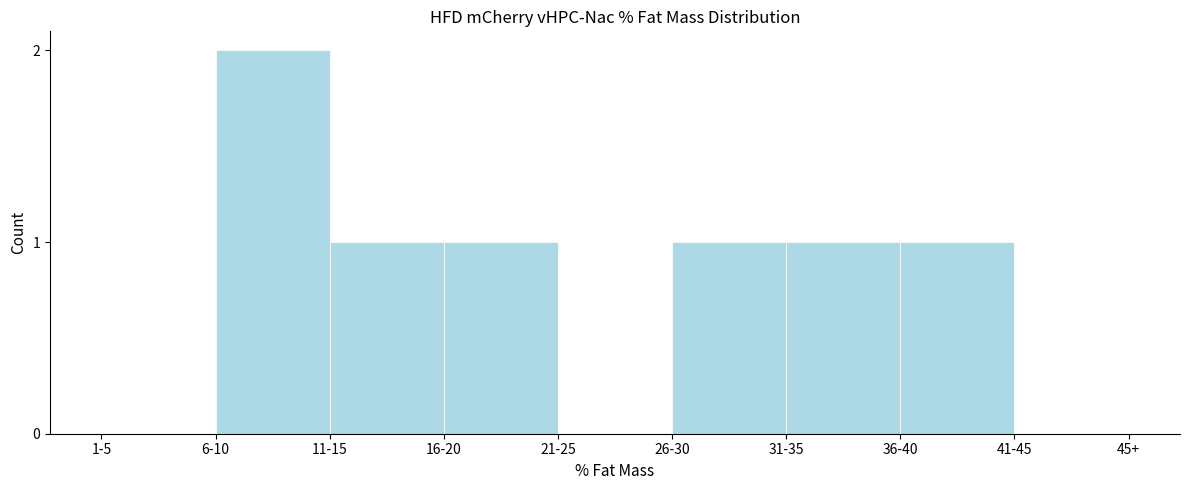

Reading left to right, what are all the values shown in this chart?

1-5=0	6-10=2	11-15=1	16-20=1	21-25=0	26-30=1	31-35=1	36-40=1	41-45=0